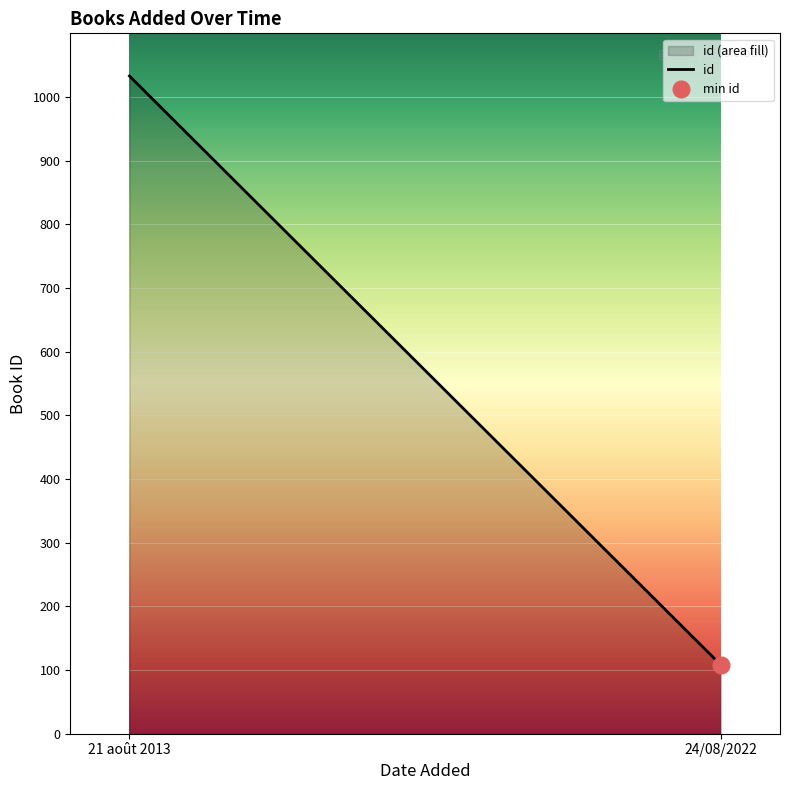

The chart shows a value of 108 at 24/08/2022. True or false?

True